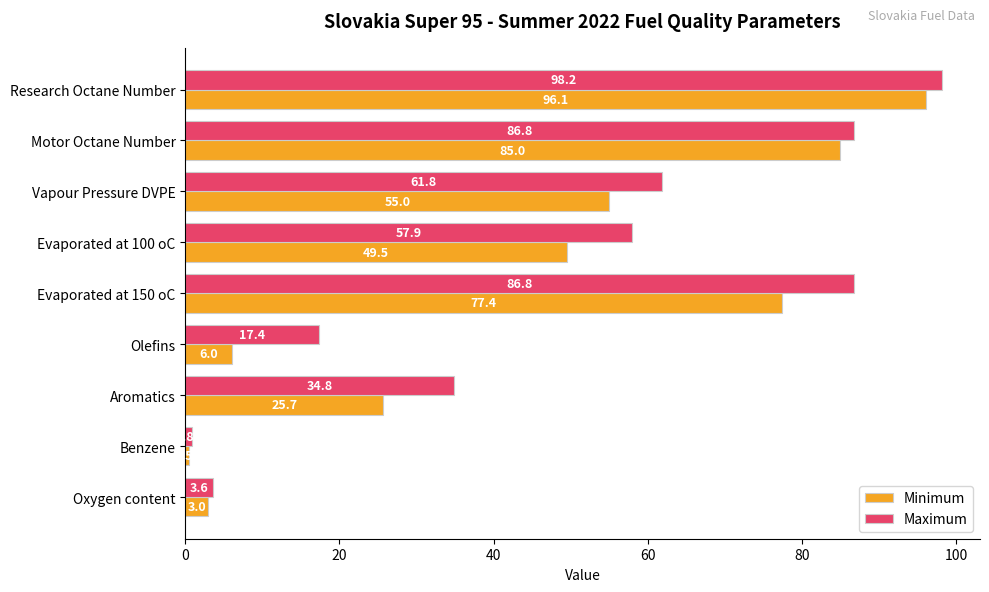

What are all the series names shown in the legend?

Minimum, Maximum